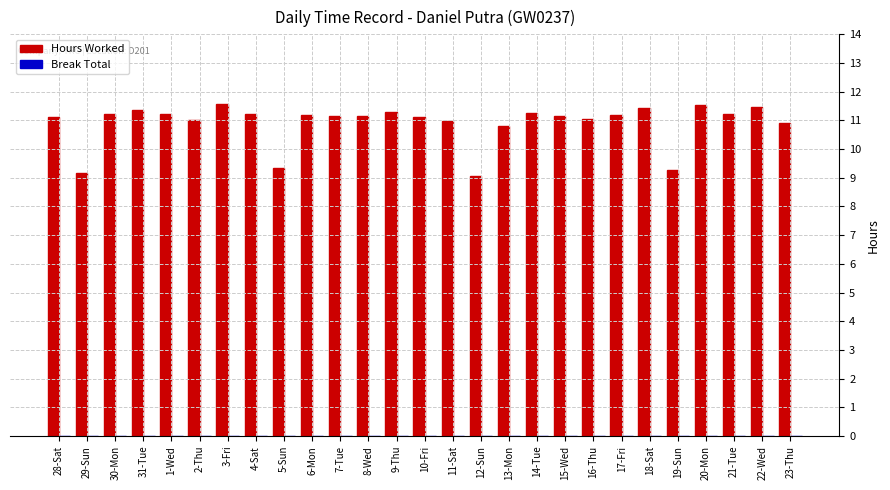

What is the difference between the maximum and second lowest values?

2.4